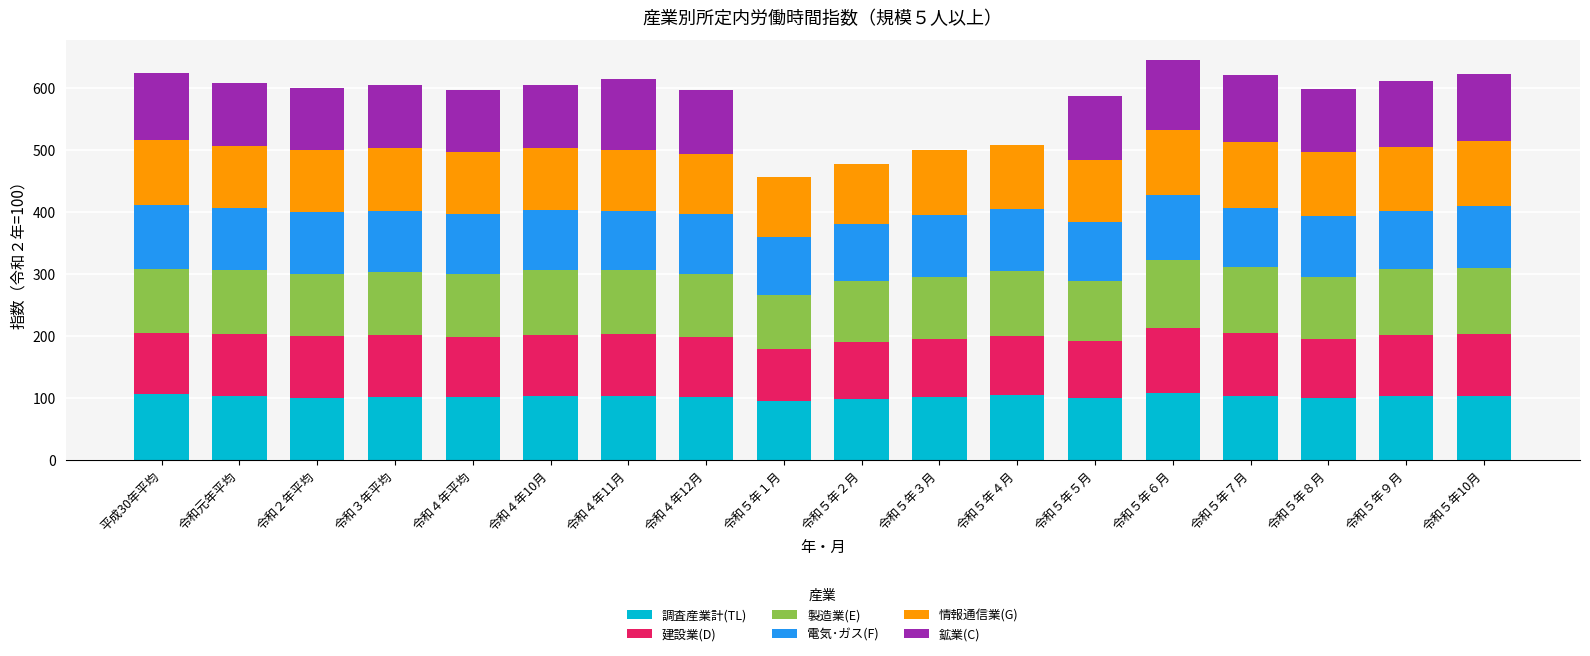

How many series are shown in this chart?

6